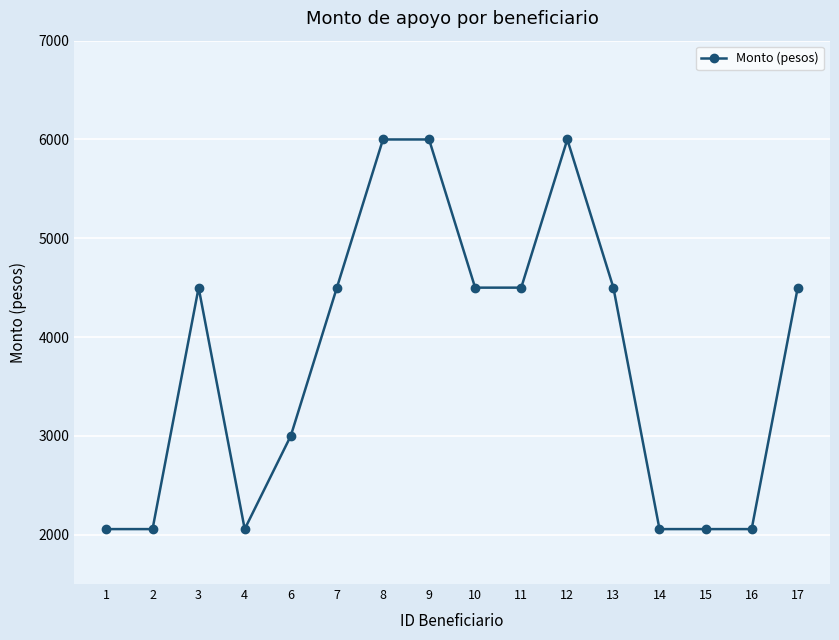

What is the smallest value displayed?

2056